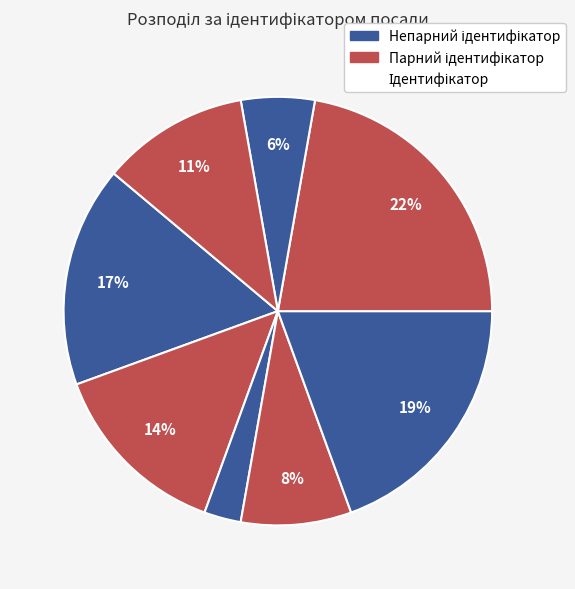

Count the number of slices in the pie.

8